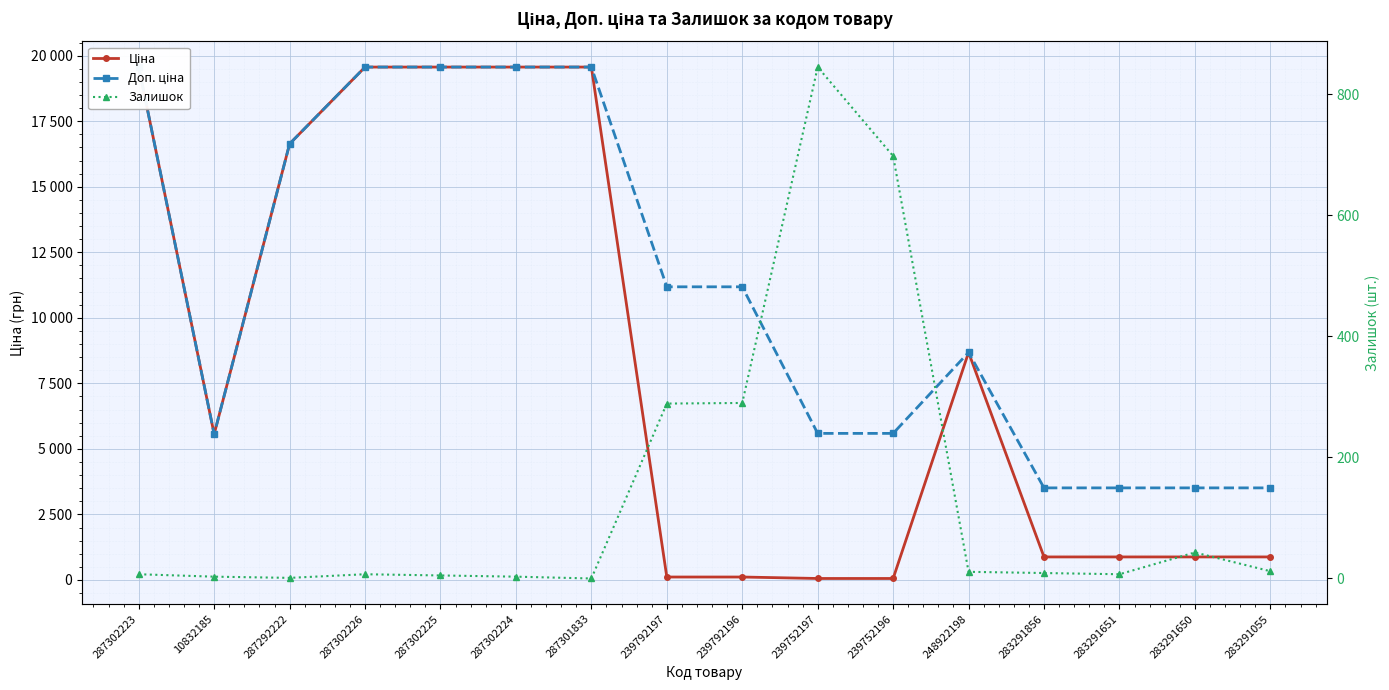

List the series in order of their overall mean, highest first.

Доп. ціна, Ціна, Залишок